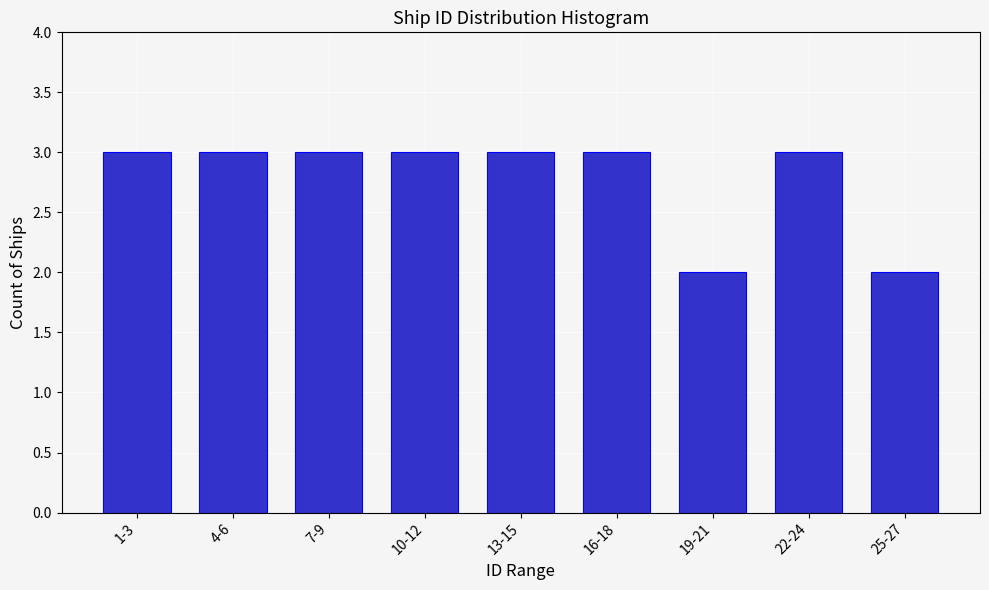

Reading right to left, list all the values displayed in this chart.

25-27=2	22-24=3	19-21=2	16-18=3	13-15=3	10-12=3	7-9=3	4-6=3	1-3=3